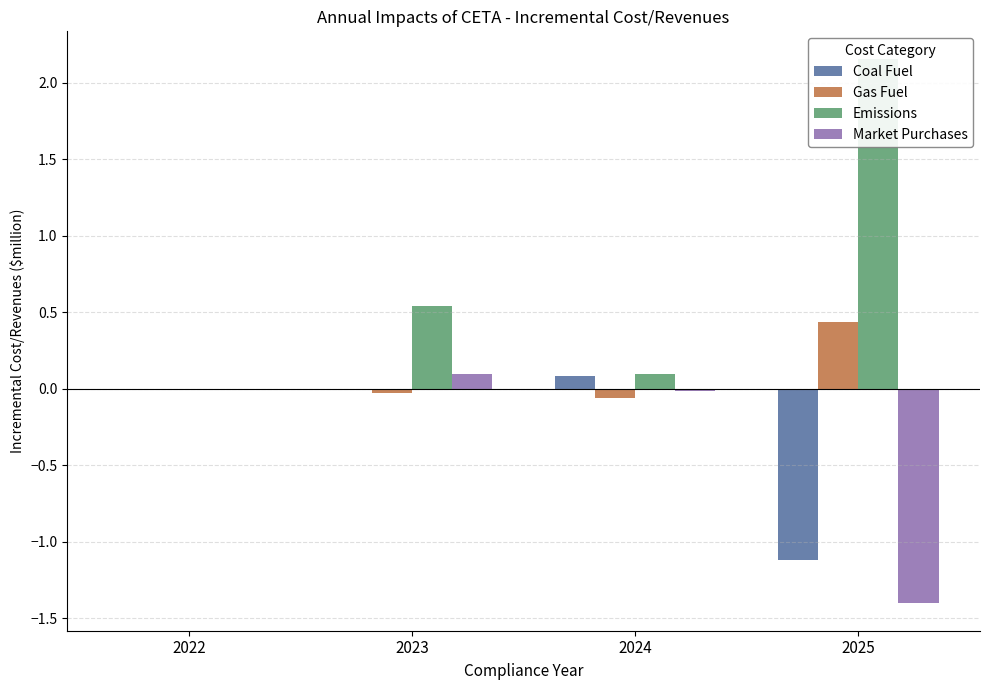

What is the value of the Emissions bar at the 3rd from the left?

0.1